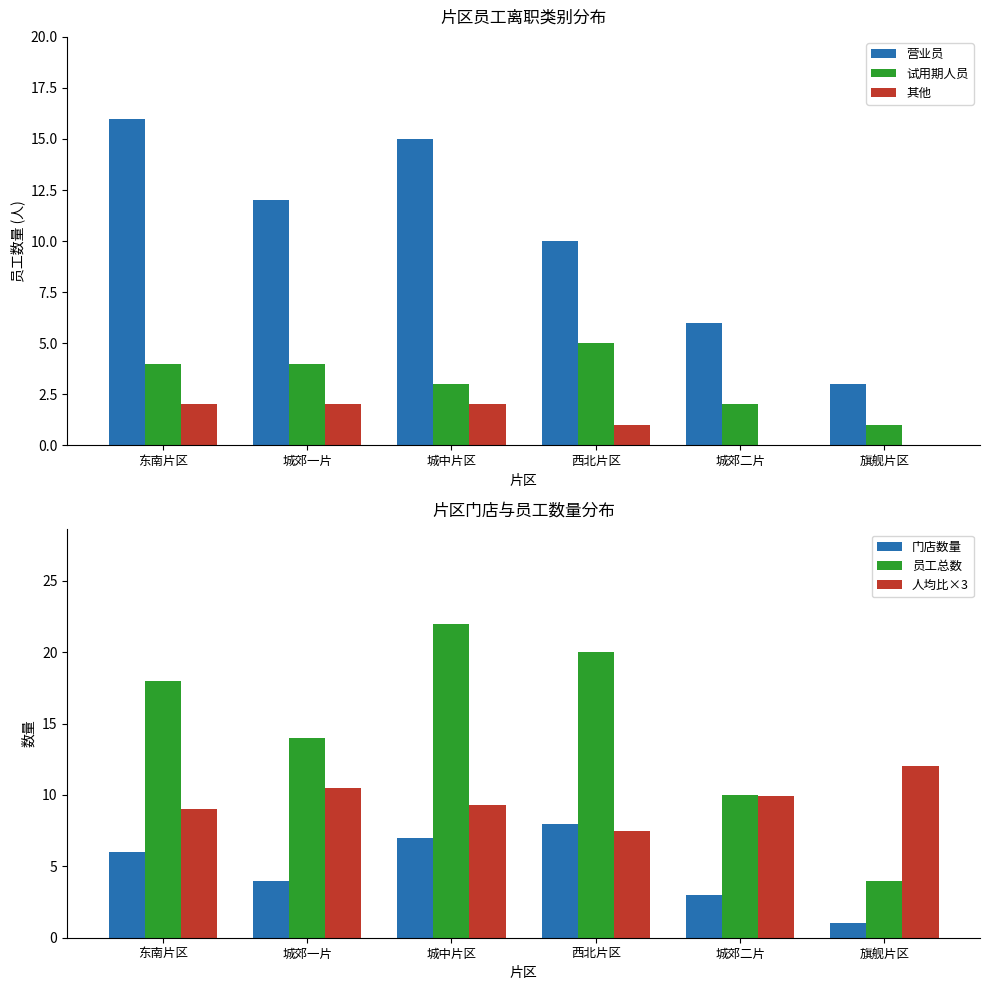

How many data points in 员工总数 are above 18?

2